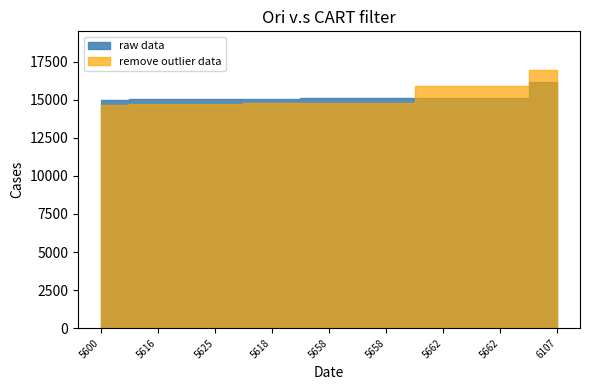

How many lines are shown in the chart?

2